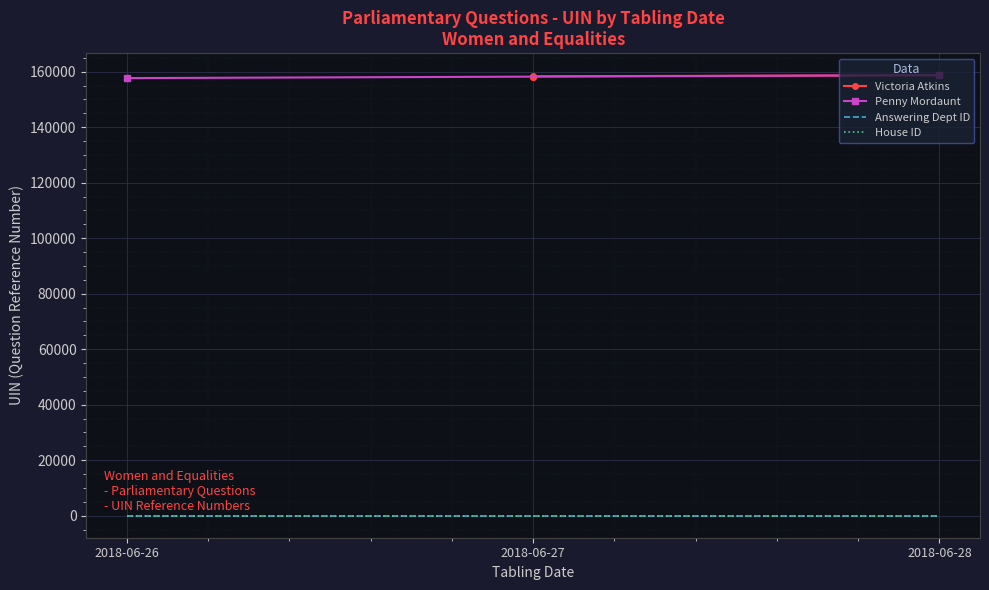

What is the sum of the values at 2018-06-27 and 2018-06-26?

317489